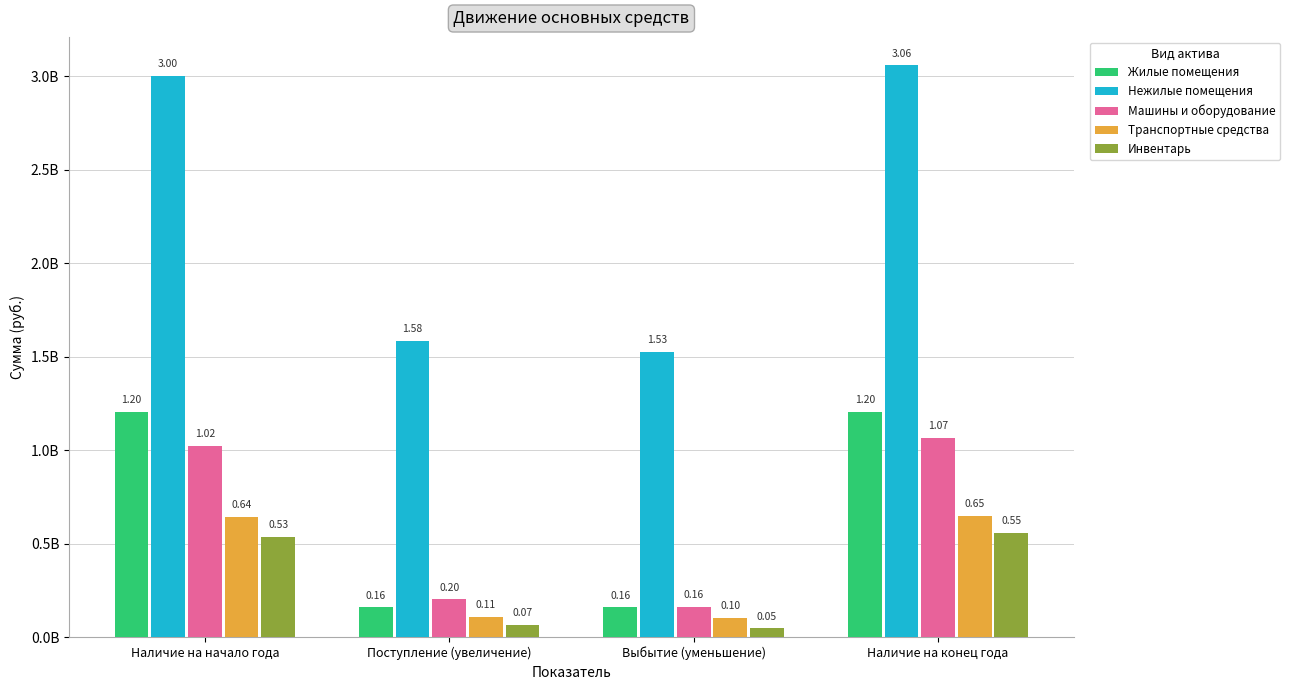

What is the sum of the Жилые помещения values at Поступление (увеличение) and Наличие на конец года?

1362189664.1